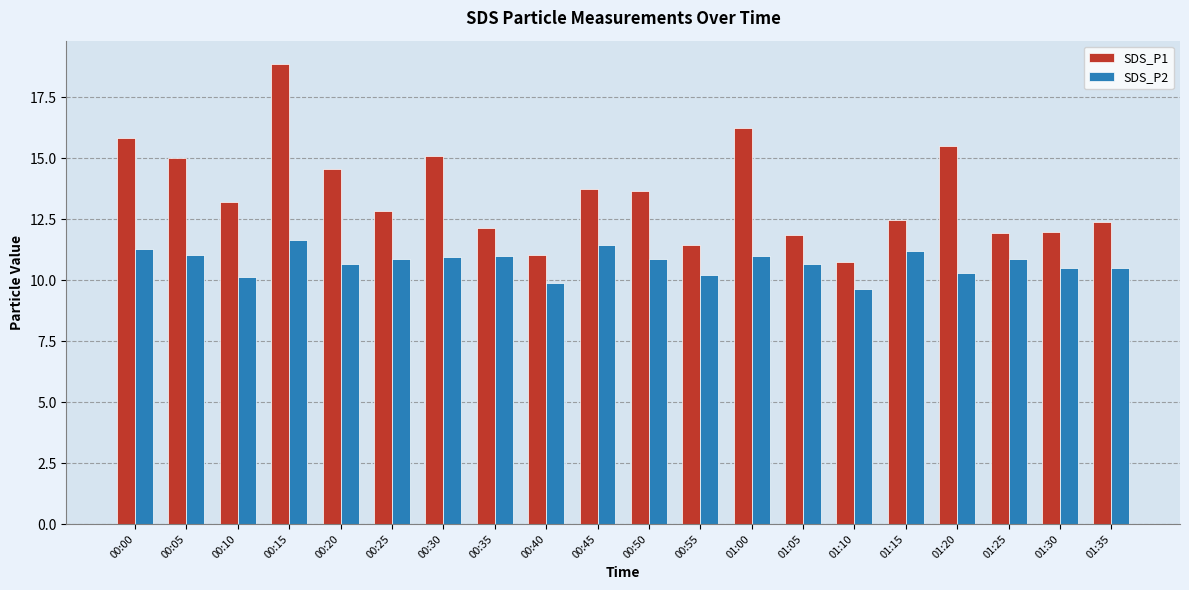

What is the sum of the SDS_P1 values at 00:20 and 00:25?

27.4